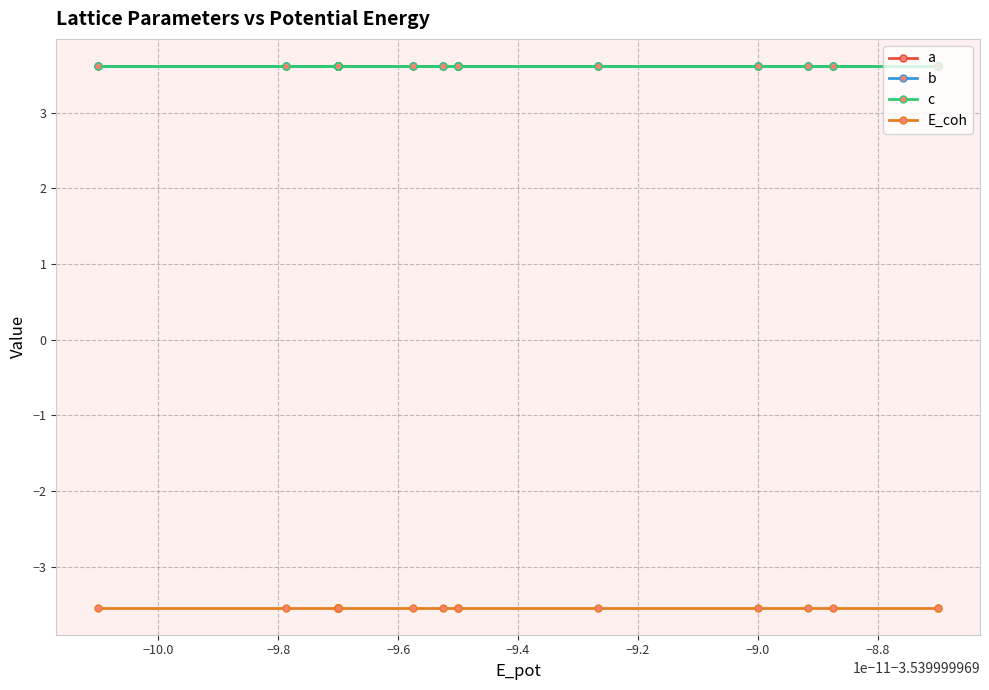

Reading left to right, list all the values displayed in this chart.

a: 3.6	3.6	3.6	3.6	3.6	3.6	3.6	3.6	3.6	3.6	3.6	3.6	3.6	3.6	3.6	3.6	3.6	3.6	3.6	3.6
b: 3.6	3.6	3.6	3.6	3.6	3.6	3.6	3.6	3.6	3.6	3.6	3.6	3.6	3.6	3.6	3.6	3.6	3.6	3.6	3.6
c: 3.6	3.6	3.6	3.6	3.6	3.6	3.6	3.6	3.6	3.6	3.6	3.6	3.6	3.6	3.6	3.6	3.6	3.6	3.6	3.6
E_coh: -3.5	-3.5	-3.5	-3.5	-3.5	-3.5	-3.5	-3.5	-3.5	-3.5	-3.5	-3.5	-3.5	-3.5	-3.5	-3.5	-3.5	-3.5	-3.5	-3.5